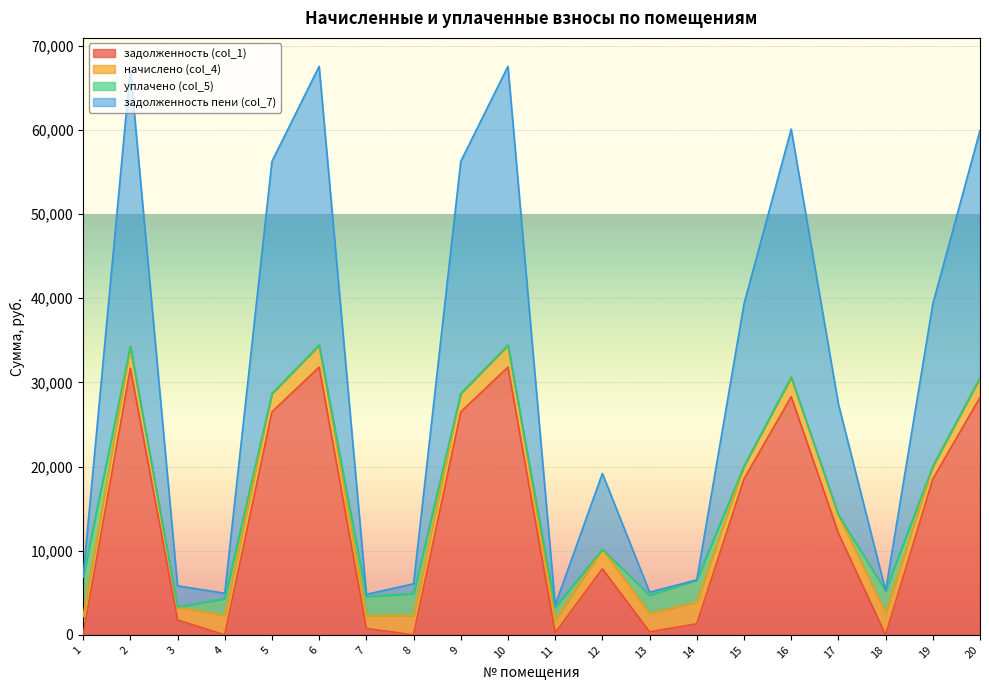

The задолженность пени (col_7) series shows 1381.3 at 14. True or false?

False